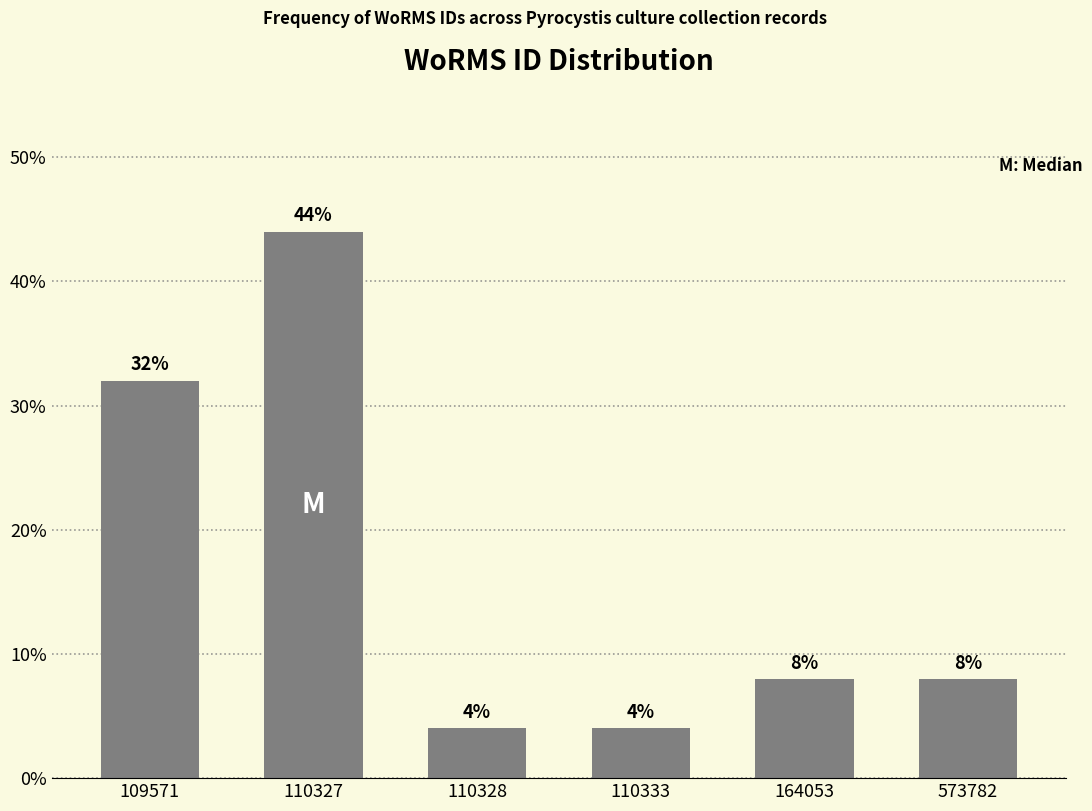

Reading left to right, what are all the values shown in this chart?

109571=32	110327=44	110328=4	110333=4	164053=8	573782=8